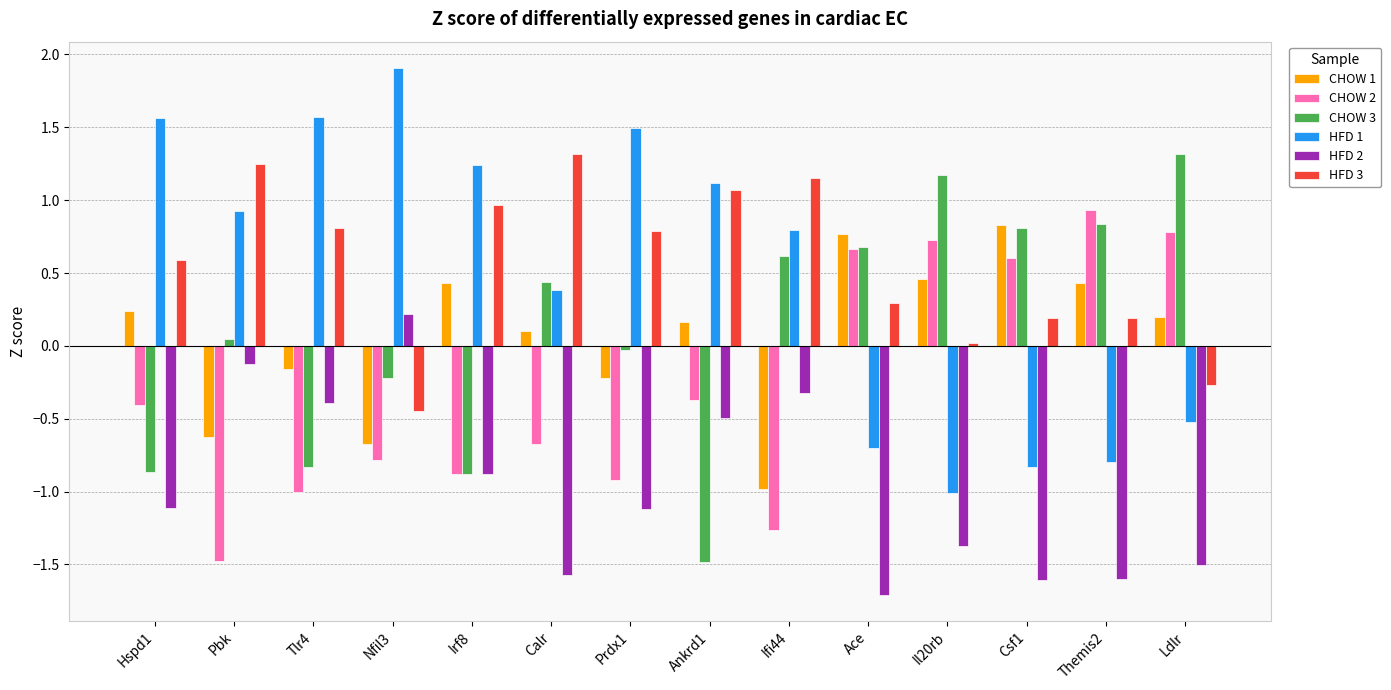

What is the average value of the HFD 3 series?

0.6